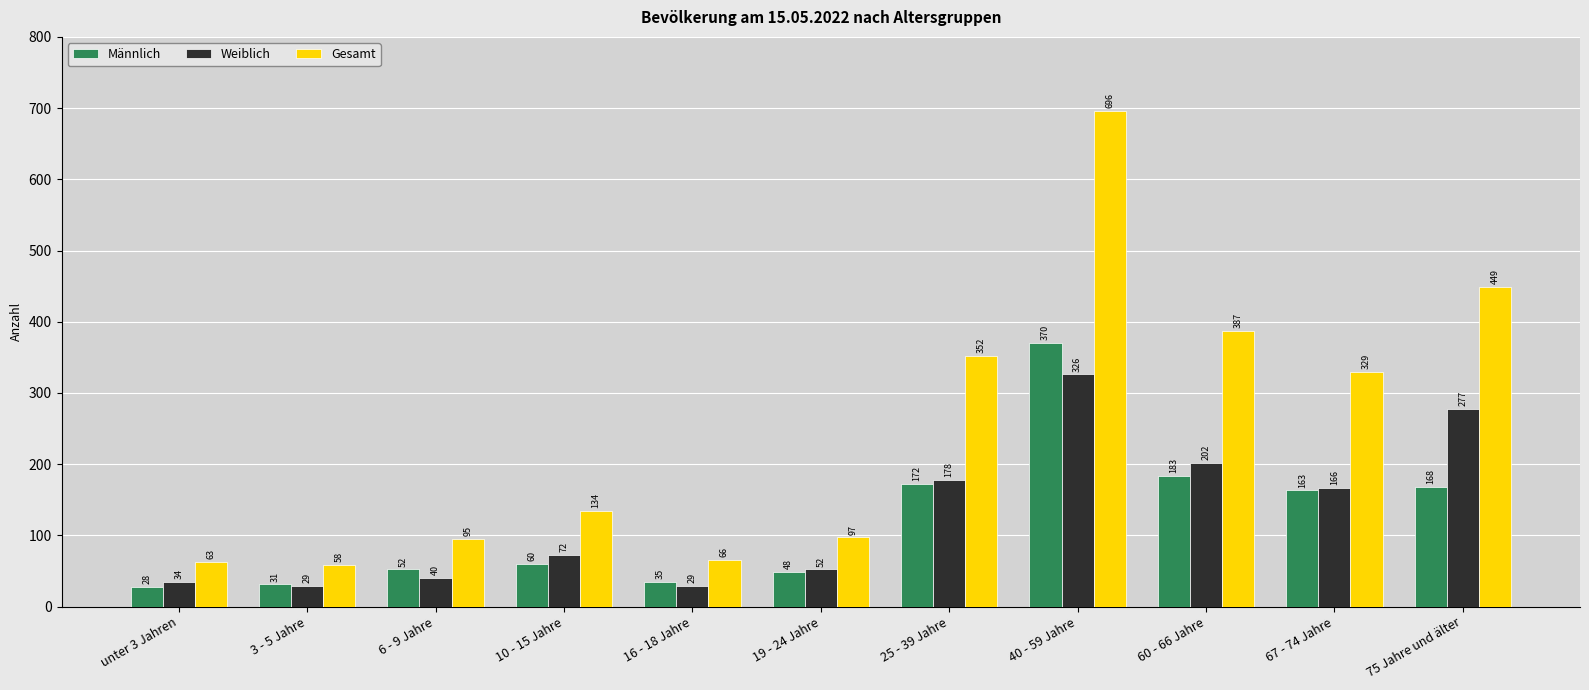

Is it true that Gesamt equals 66 at 16 - 18 Jahre?

True